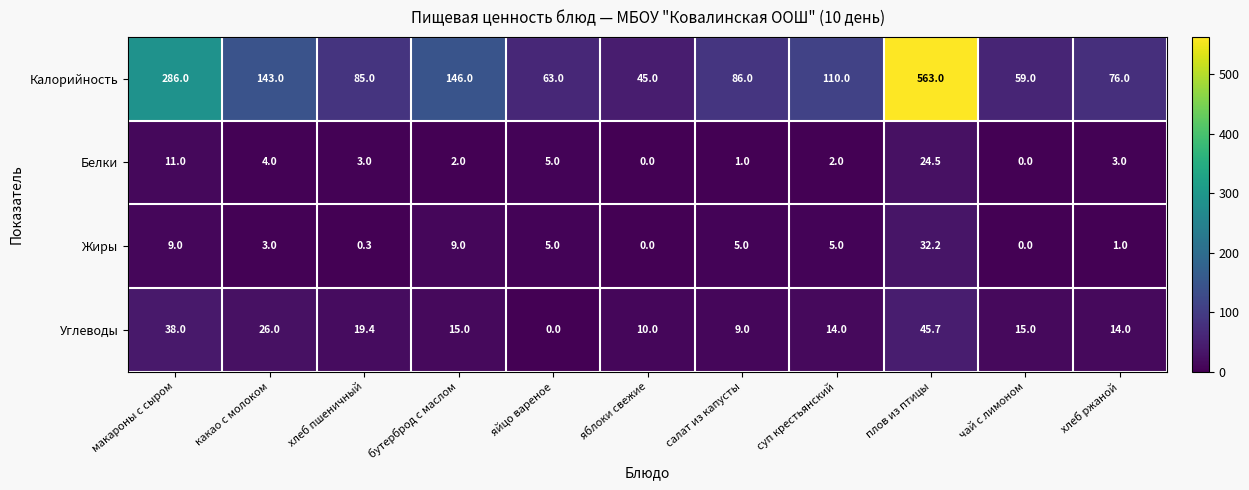

How many distinct data groups are displayed?

4